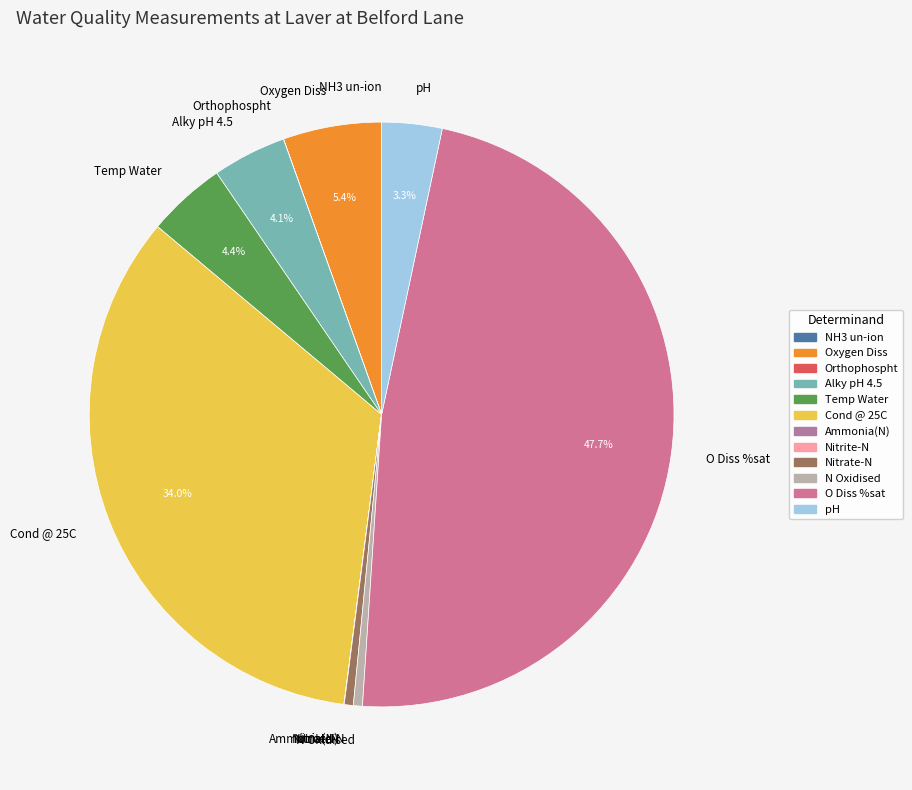

Which slice is the largest?

O Diss %sat